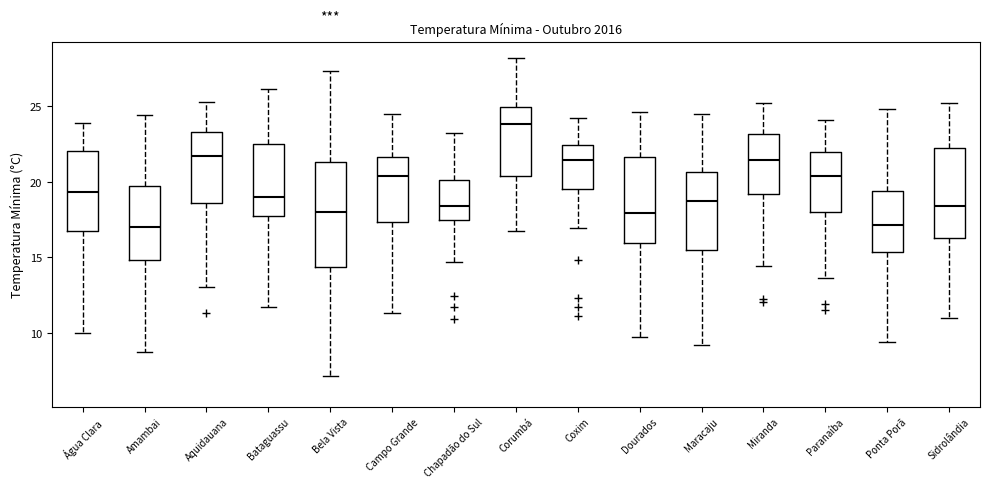

Reading left to right, read every box against the y-axis: the position of its median line, the range the box covers, and the ends of its whiskers. The values are not printed on the chart, so give them approximately, as read against the axis.

Água Clara: median 19.5, box 16.5 to 22.0, whiskers 10.0 to 24.0
Amambai: median 17.0, box 15.0 to 19.5, whiskers 8.5 to 24.5
Aquidauana: median 21.5, box 18.5 to 23.5, whiskers 13.0 to 25.5
Bataguassu: median 19.0, box 17.5 to 22.5, whiskers 11.5 to 26.0
Bela Vista: median 18.0, box 14.5 to 21.5, whiskers 7.0 to 27.5
Campo Grande: median 20.5, box 17.5 to 21.5, whiskers 11.5 to 24.5
Chapadão do Sul: median 18.5, box 17.5 to 20.0, whiskers 14.5 to 23.0
Corumbá: median 24.0, box 20.5 to 25.0, whiskers 16.5 to 28.0
Coxim: median 21.5, box 19.5 to 22.5, whiskers 17.0 to 24.0
Dourados: median 18.0, box 16.0 to 21.5, whiskers 9.5 to 24.5
Maracaju: median 18.5, box 15.5 to 20.5, whiskers 9.0 to 24.5
Miranda: median 21.5, box 19.0 to 23.0, whiskers 14.5 to 25.0
Paranaíba: median 20.5, box 18.0 to 22.0, whiskers 13.5 to 24.0
Ponta Porã: median 17.0, box 15.5 to 19.5, whiskers 9.5 to 25.0
Sidrolândia: median 18.5, box 16.5 to 22.5, whiskers 11.0 to 25.0